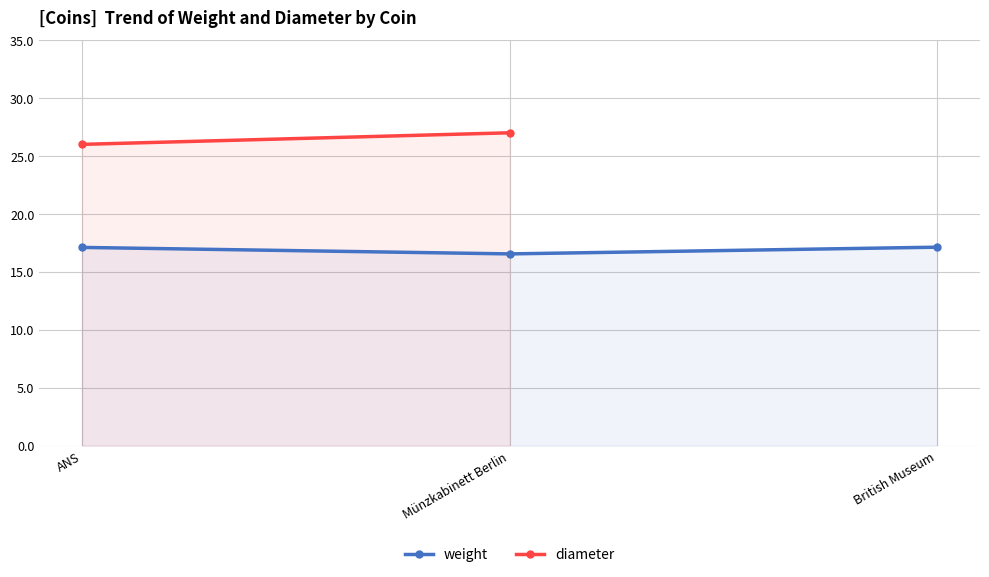

What are all the series names shown in the legend?

weight, diameter